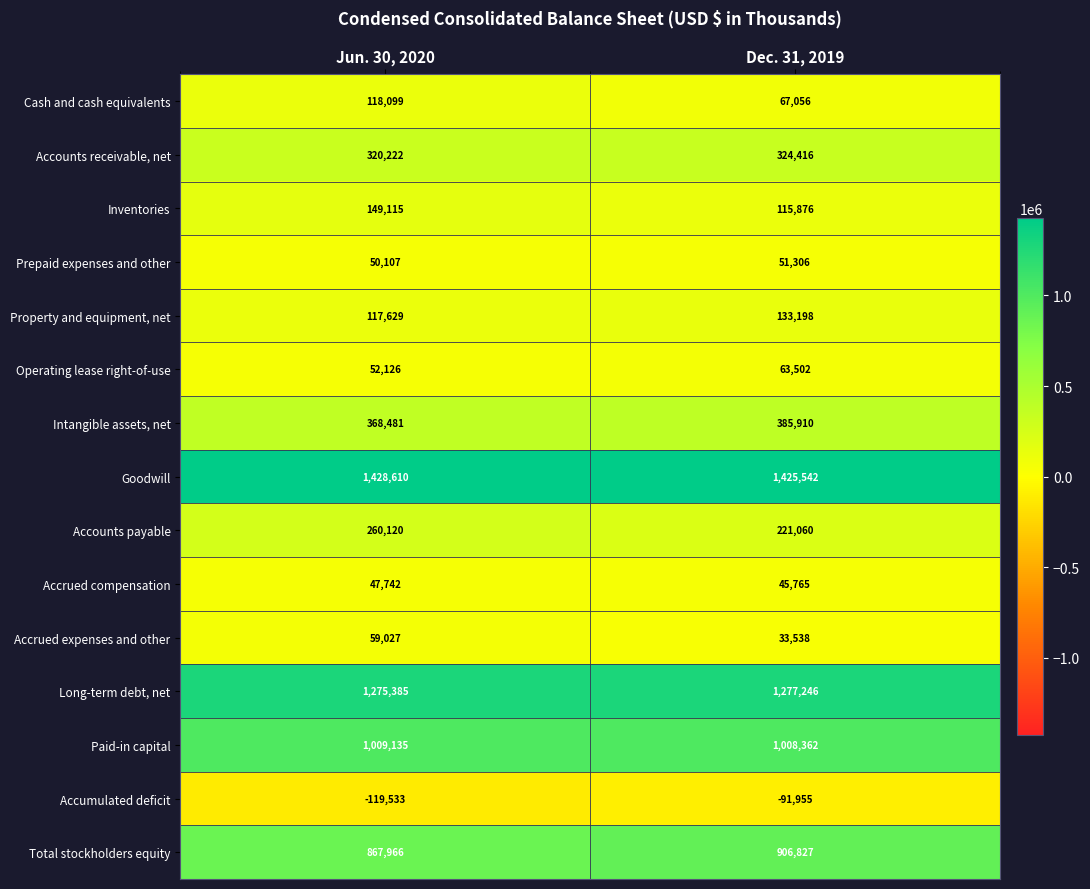

Which series has the largest total across all categories?

Goodwill